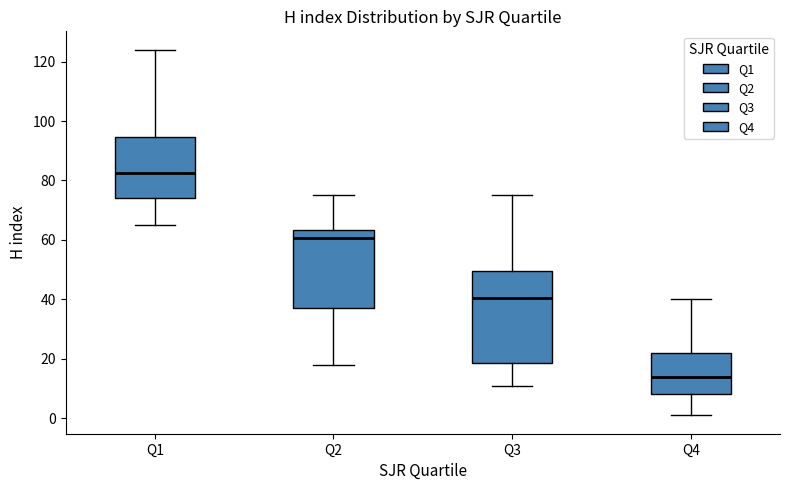

Which box has the highest median line?

Q1